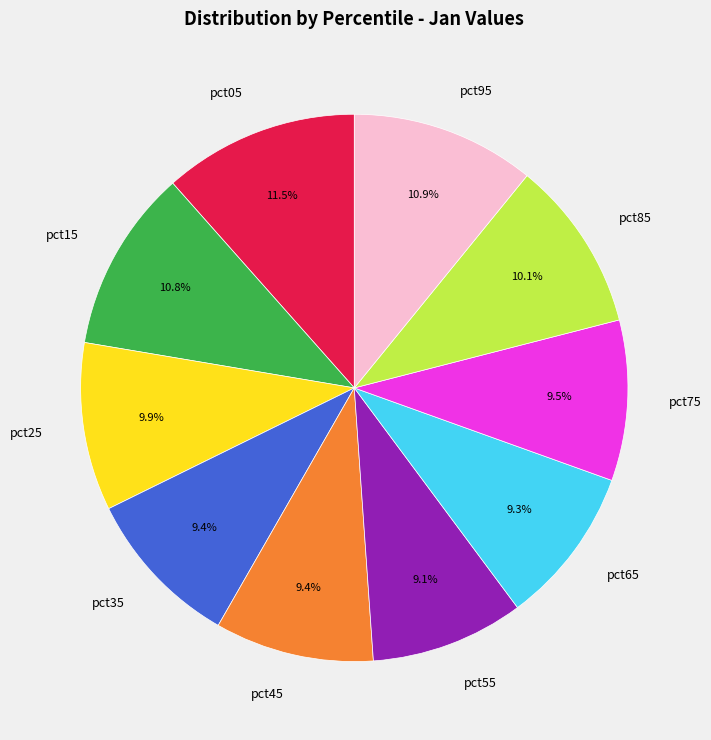

Is the sum of pct65 and pct85 greater than half?

No